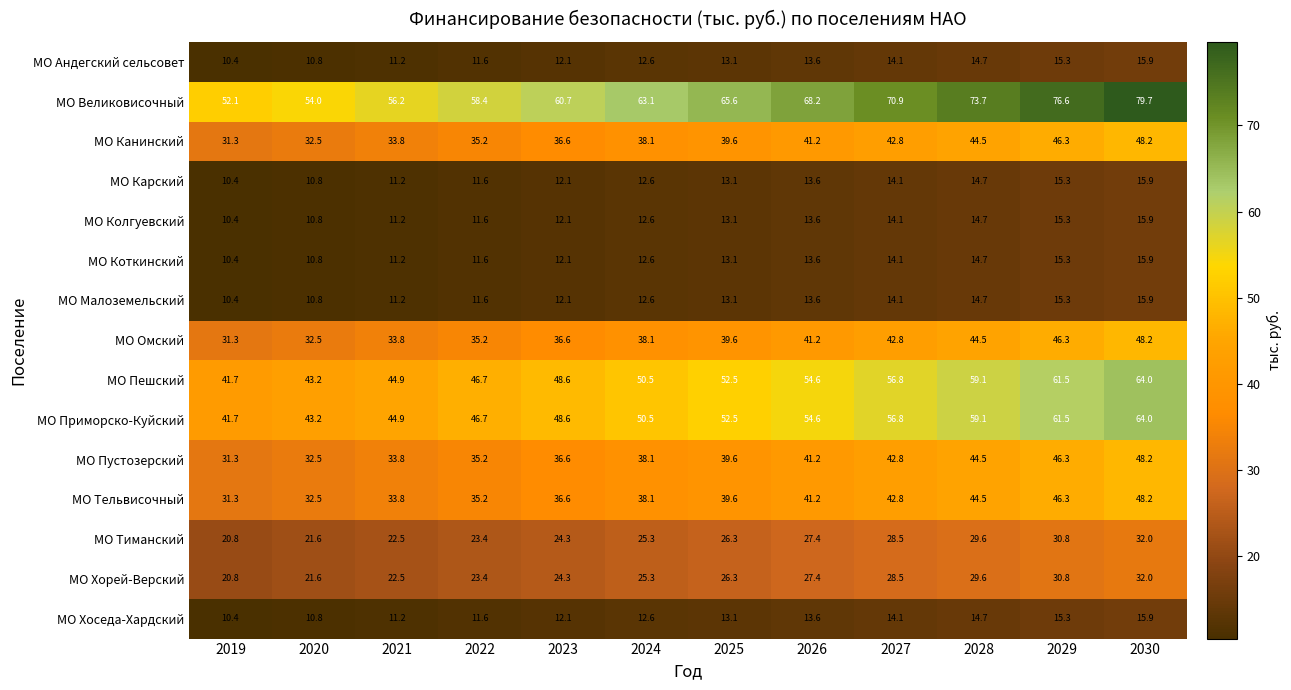

What is the minimum value for МО Канинский?

31.3